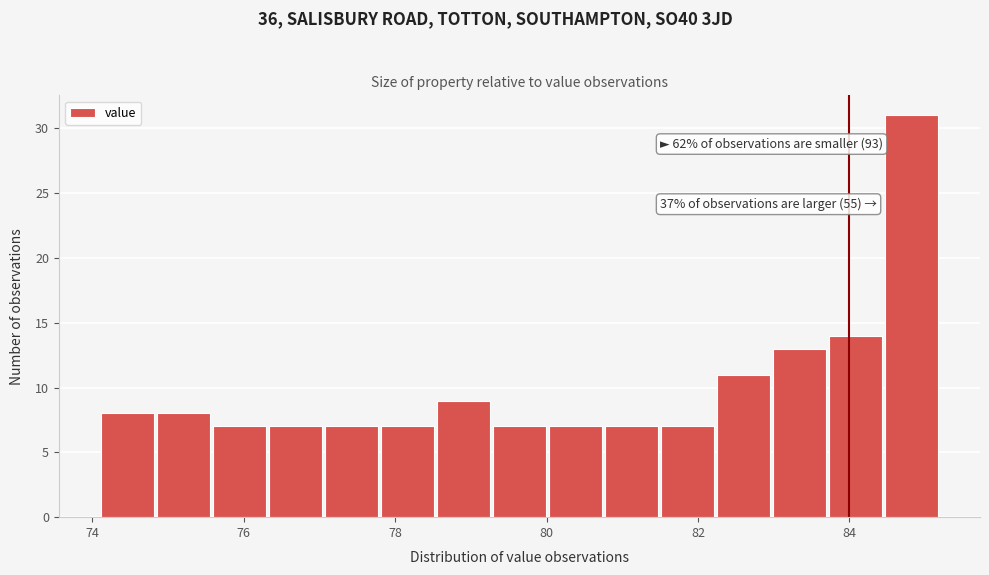

Read against the x-axis, roughly where is the centre of the tallest bar?

84.8